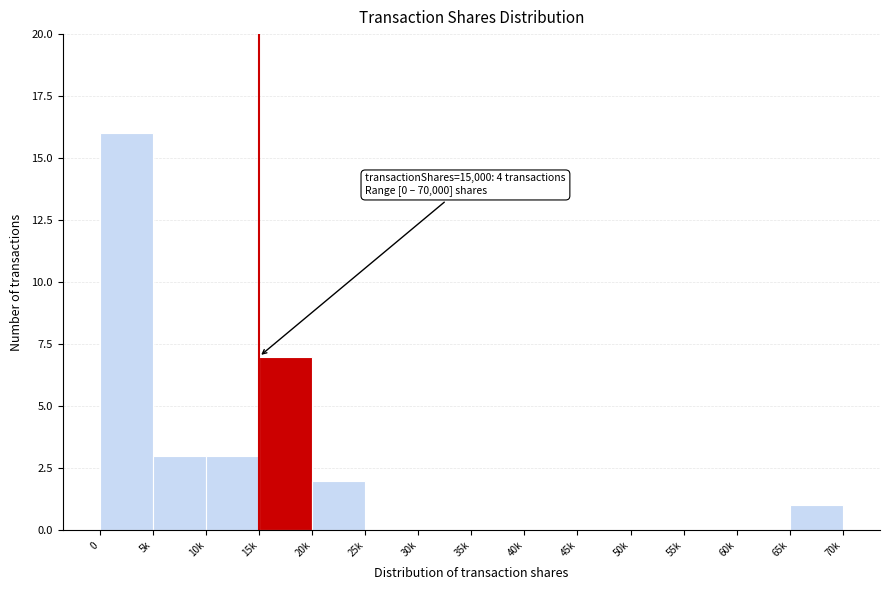

Reading right to left, what are all the values shown in this chart?

65k=1	60k=0	55k=0	50k=0	45k=0	40k=0	35k=0	30k=0	25k=0	20k=2	15k=7	10k=3	5k=3	0=16